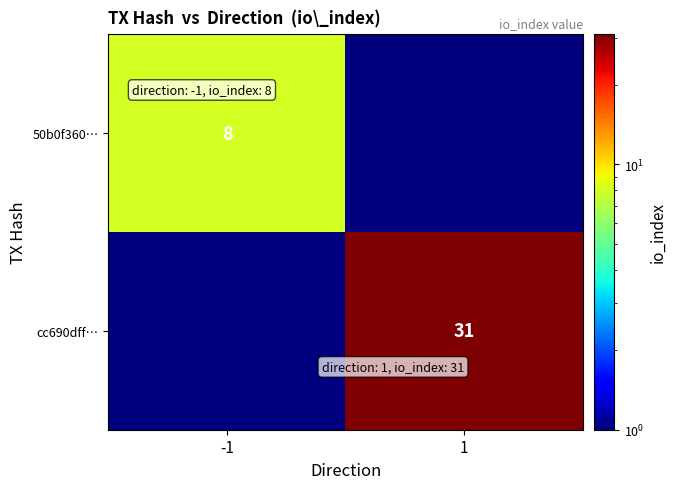

At which category does the chart reach its peak across all series?

1